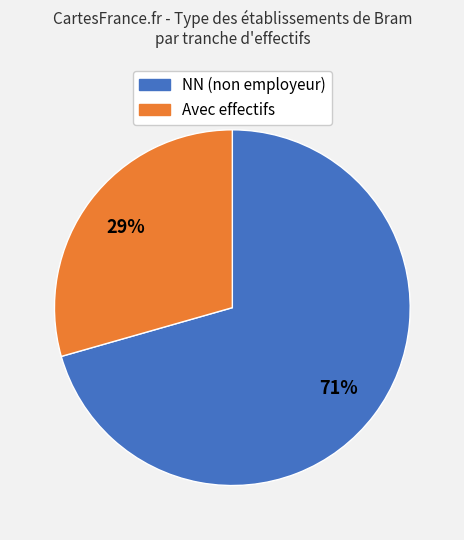

To the nearest percent, what is the average slice percentage?

50%